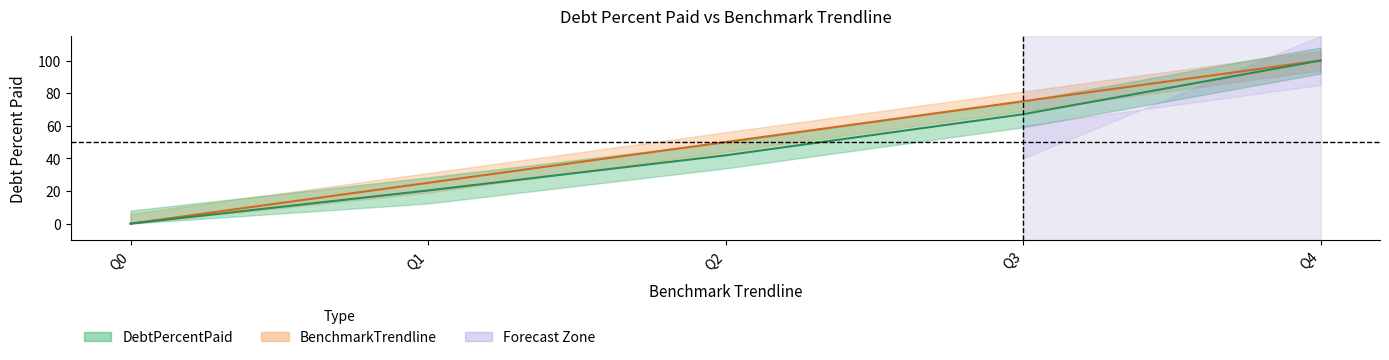

The DebtPercentPaid series shows 67.0 at Q3. True or false?

True